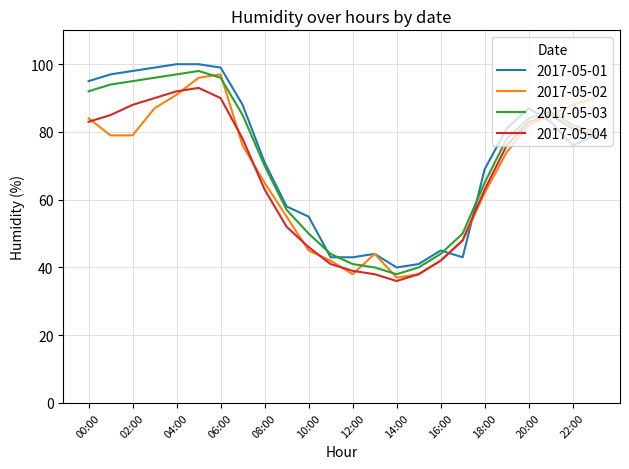

What is the highest value of the 2017-05-03 series?

98